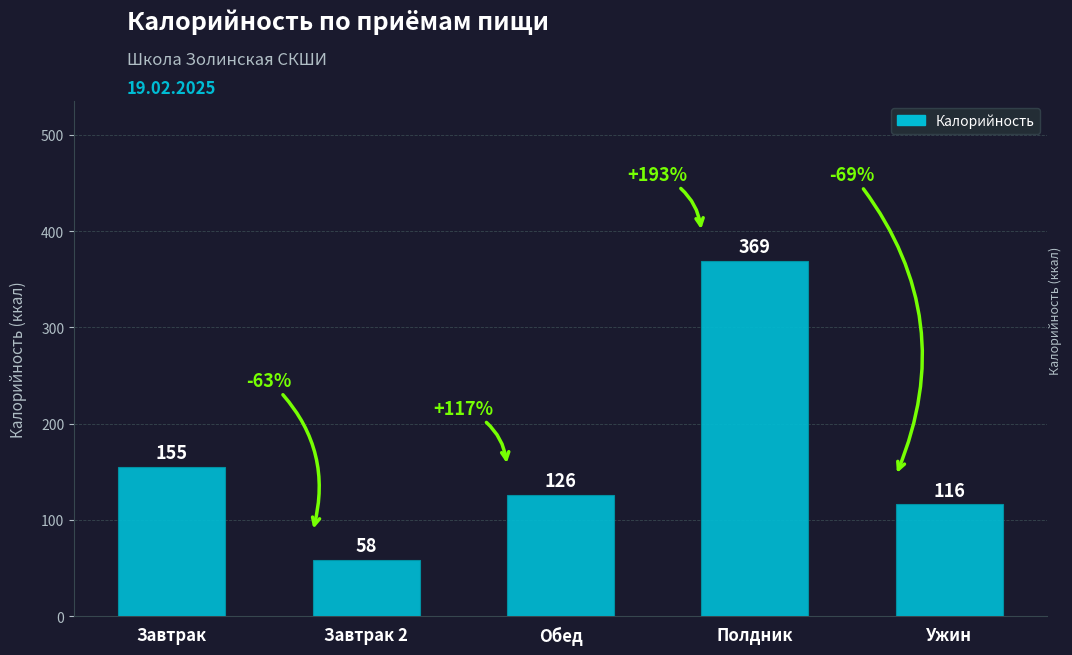

List the labels in order of value, largest first.

Полдник, Завтрак, Обед, Ужин, Завтрак 2